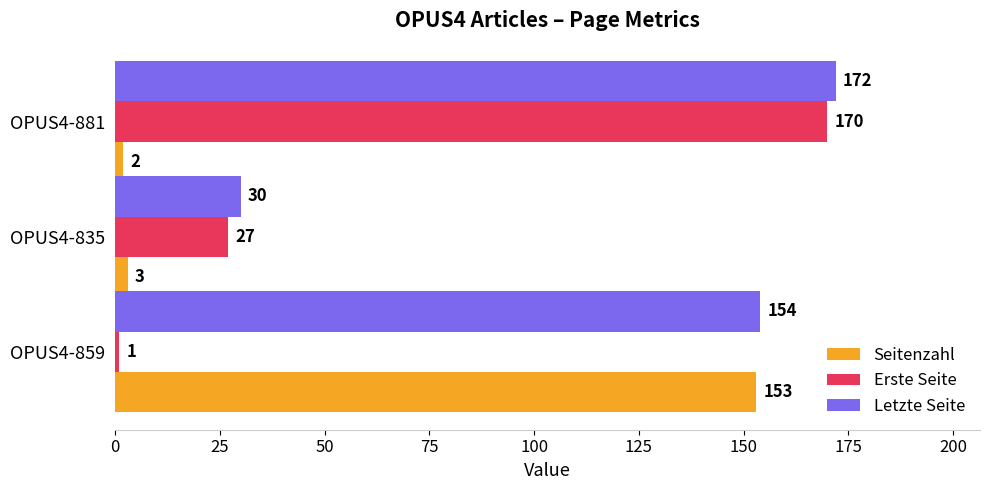

At how many categories does at least one series exceed 34?

2